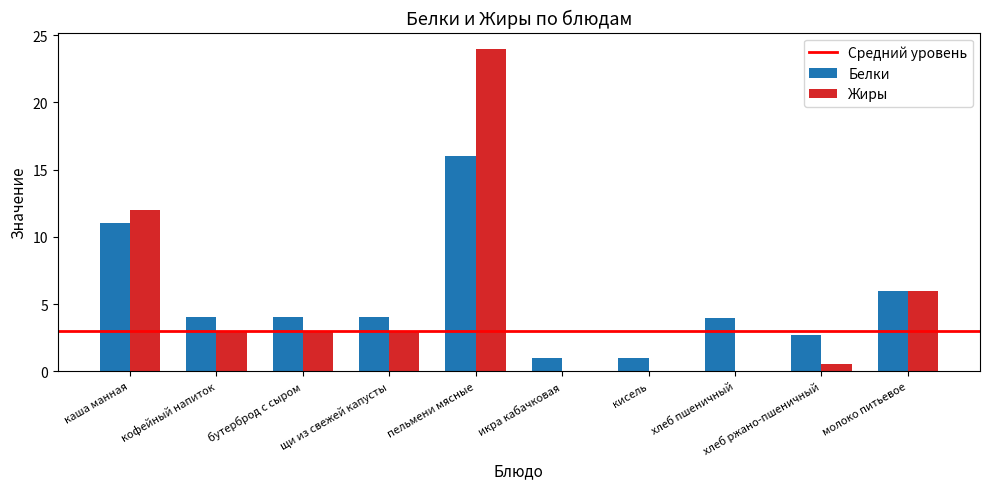

What is the sum of all Жиры values?

51.5